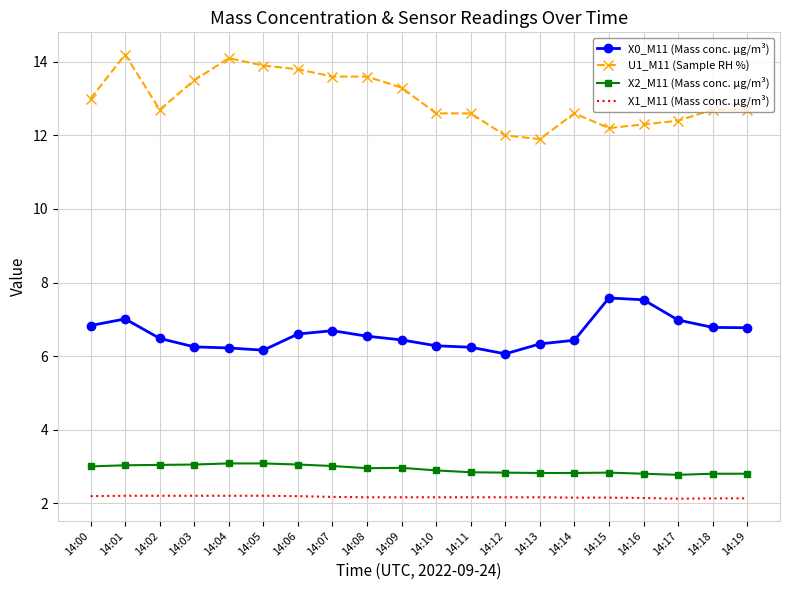

Where is U1_M11 (Sample RH %) nearest to the value 13?

14:00